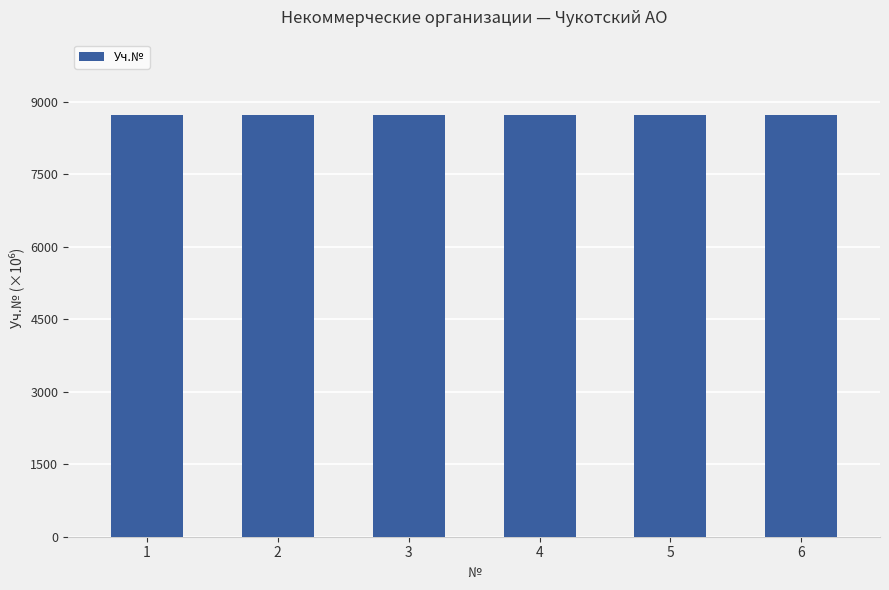

What is the sum of all values?

52284.4